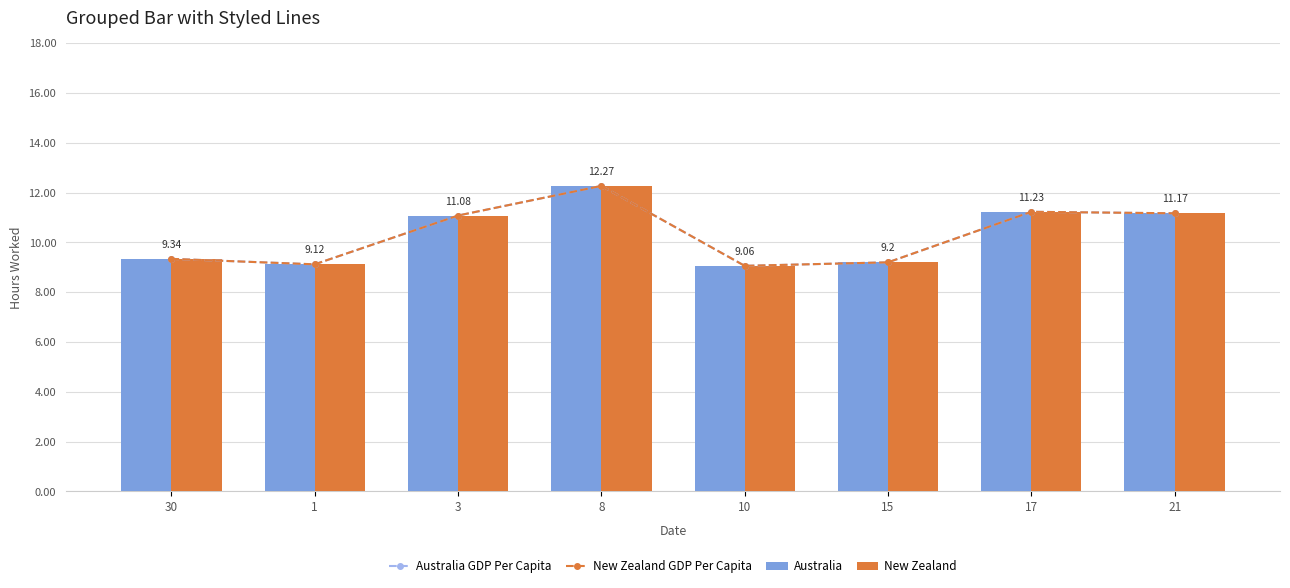

Where is New Zealand GDP Per Capita nearest to the value 10?

30